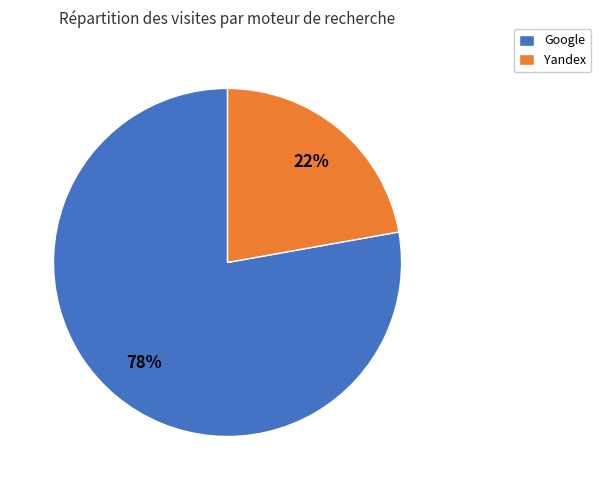

What is the ratio of the value at Yandex to the value at Google?

0.3